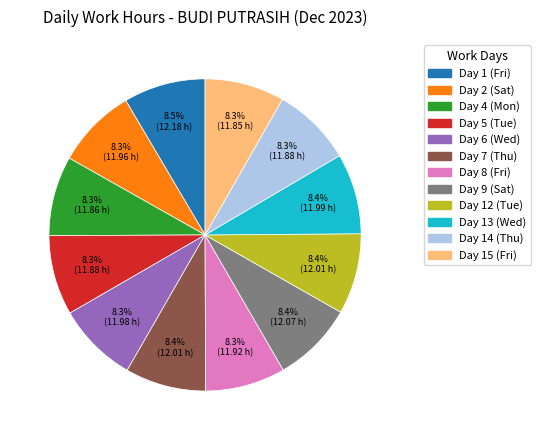

Is there any slice that represents more than half of the pie?

No